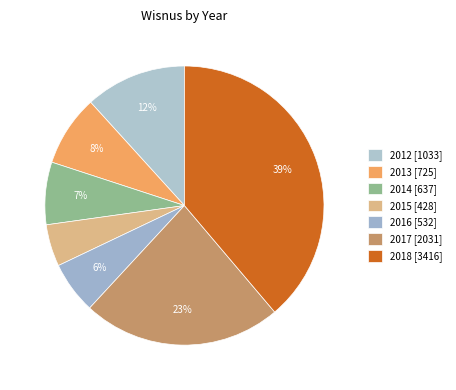

Between 2018 and 2014, which is larger?

2018